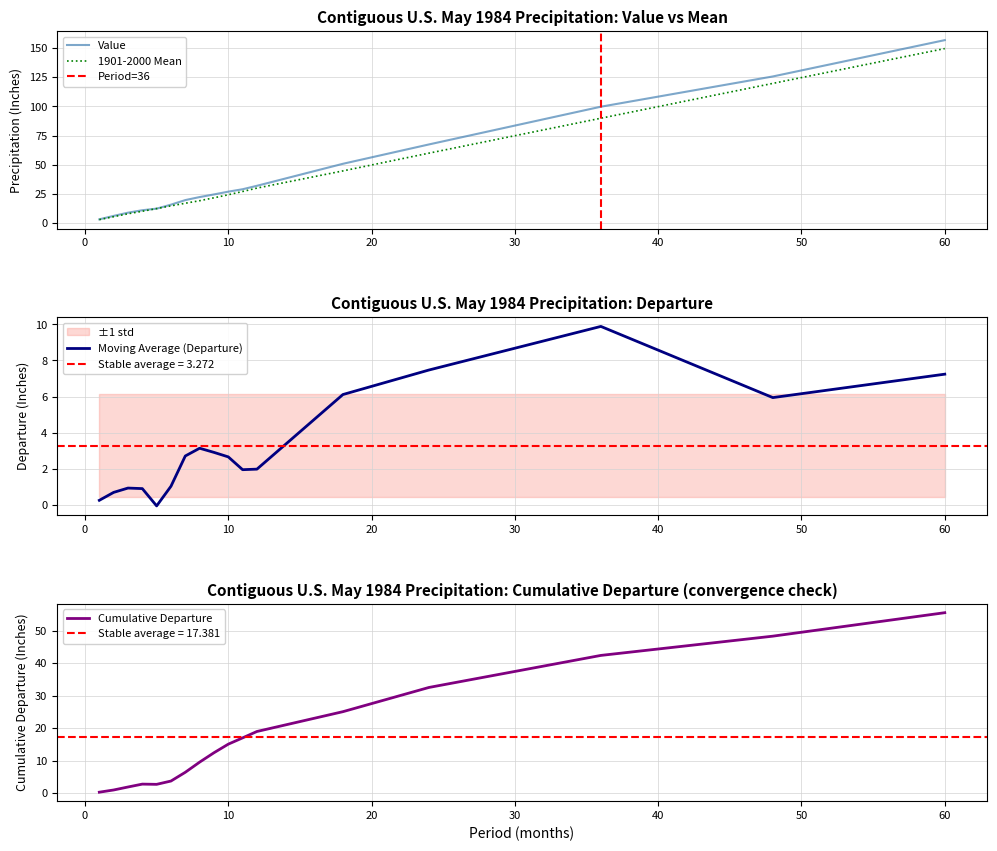

True or false: Departure and Value intersect in this chart.

False